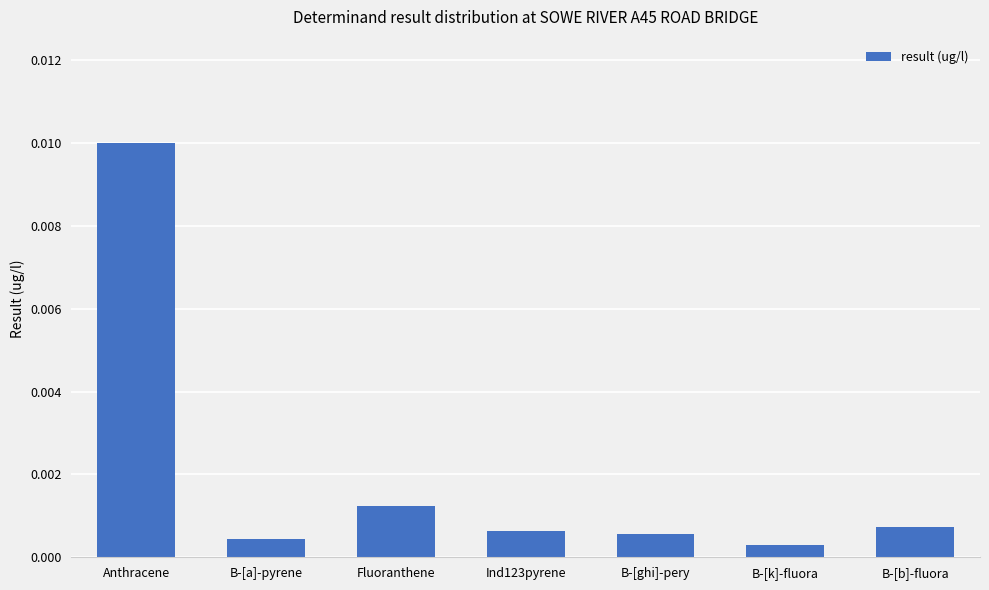

What is the label of the 1st bar from the left?

Anthracene